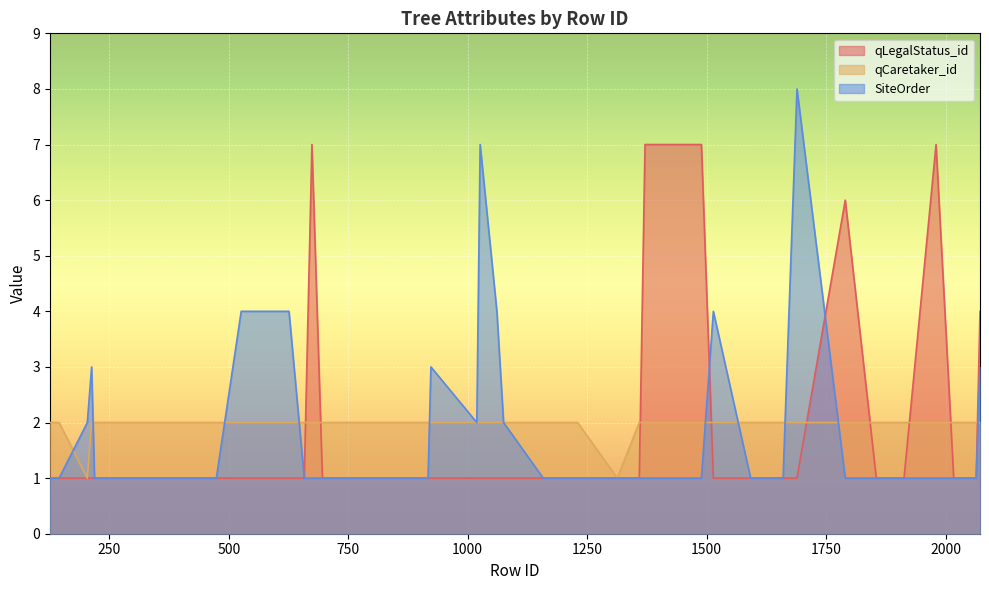

What is the value of the qLegalStatus_id point at the 38th from the left?

1